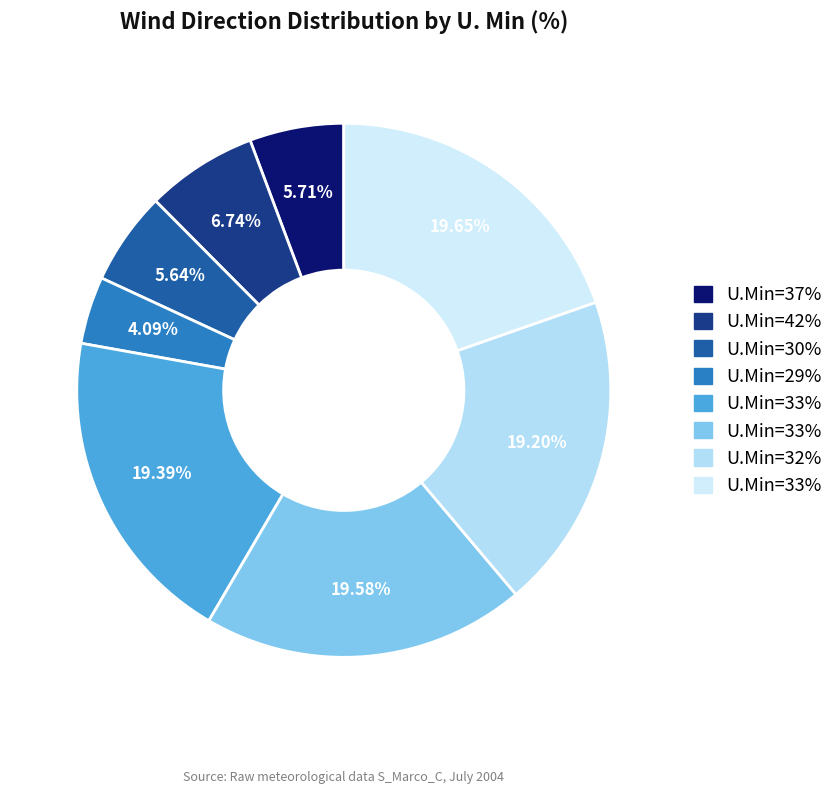

Does any single category account for the majority?

No